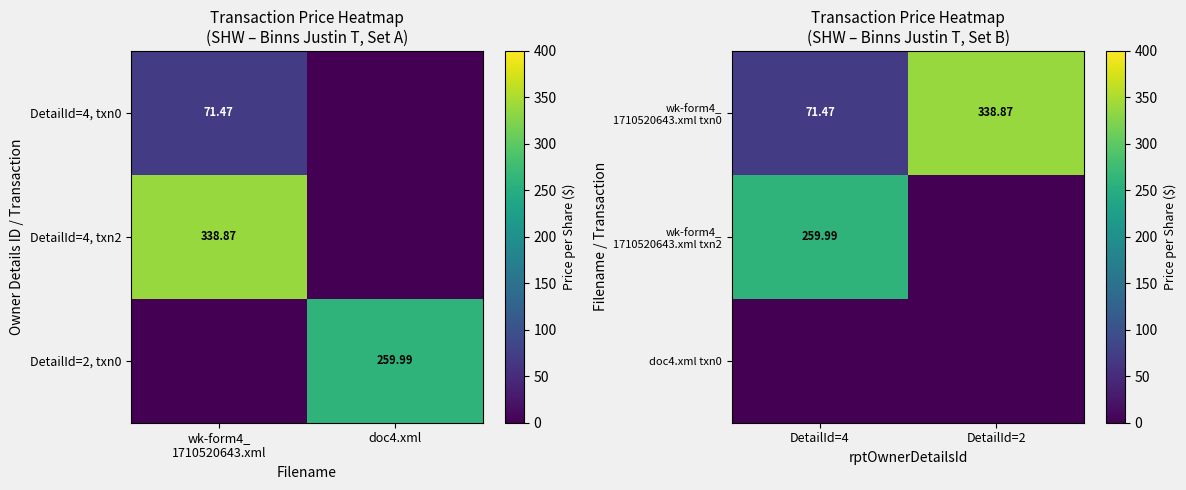

What is the sum of all wk-form4_ 1710520643.xml txn2 values?

260.0